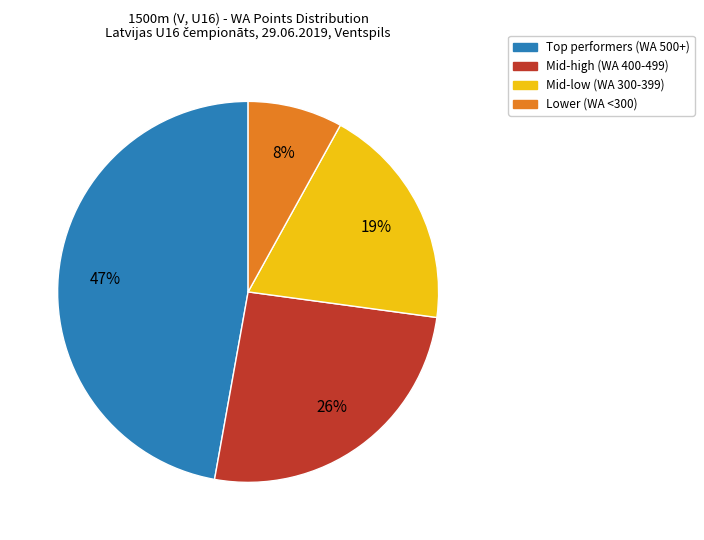

To the nearest percent, what is the difference between the largest and smallest slice percentages?

39%